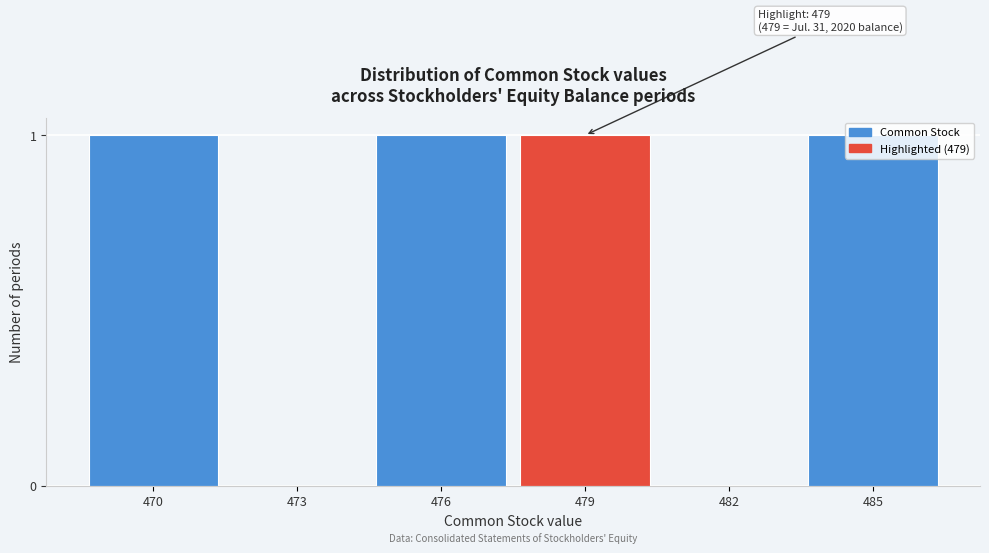

Between 479 and 473, which is larger?

479